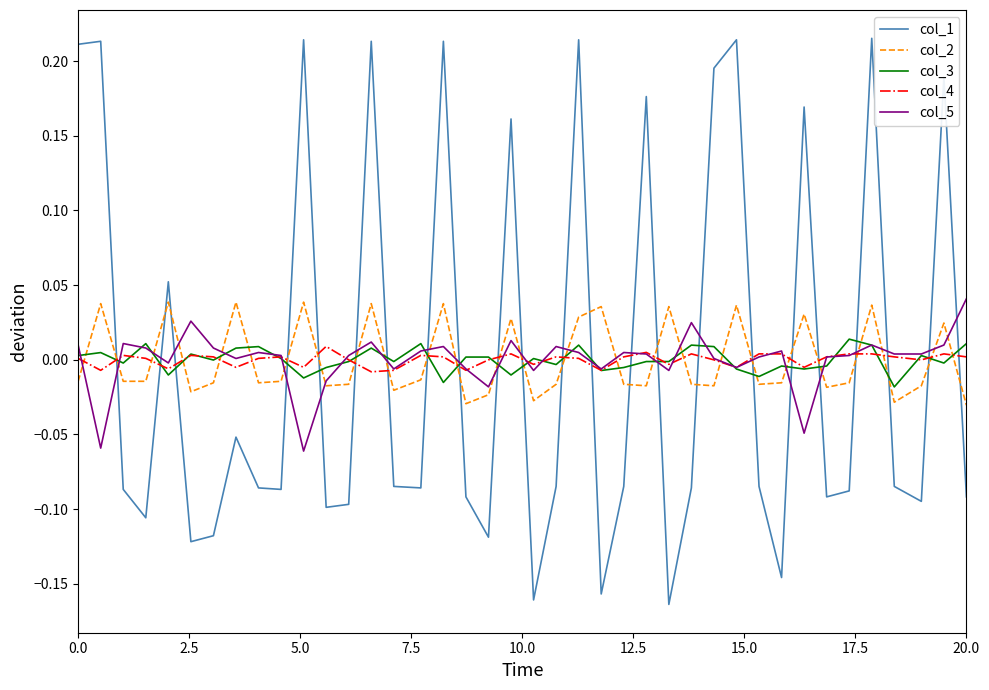

True or false: col_2 and col_4 intersect in this chart.

True